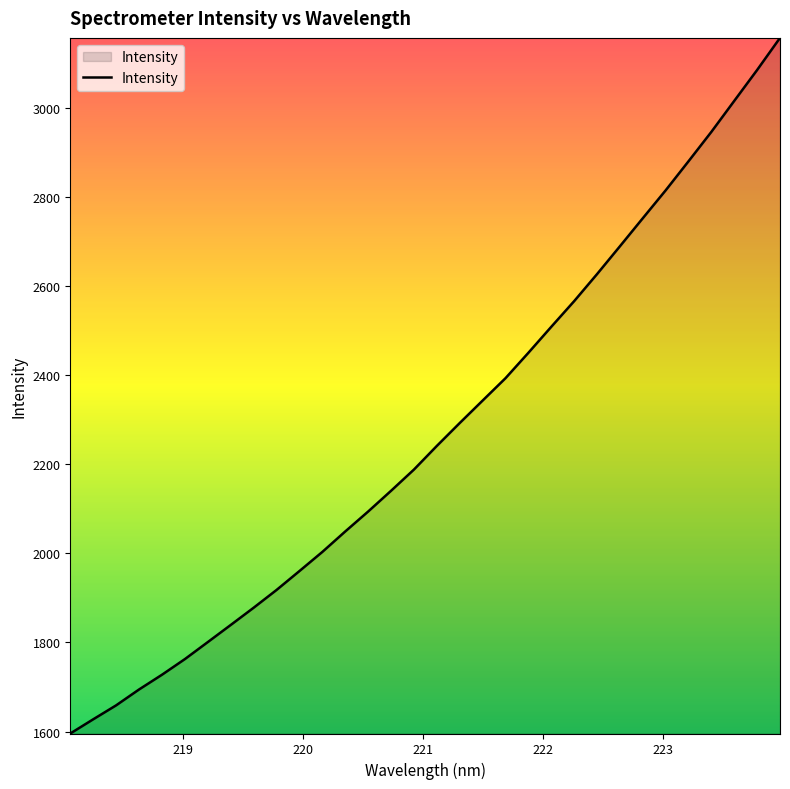

What is the maximum value shown in the chart?

3156.6